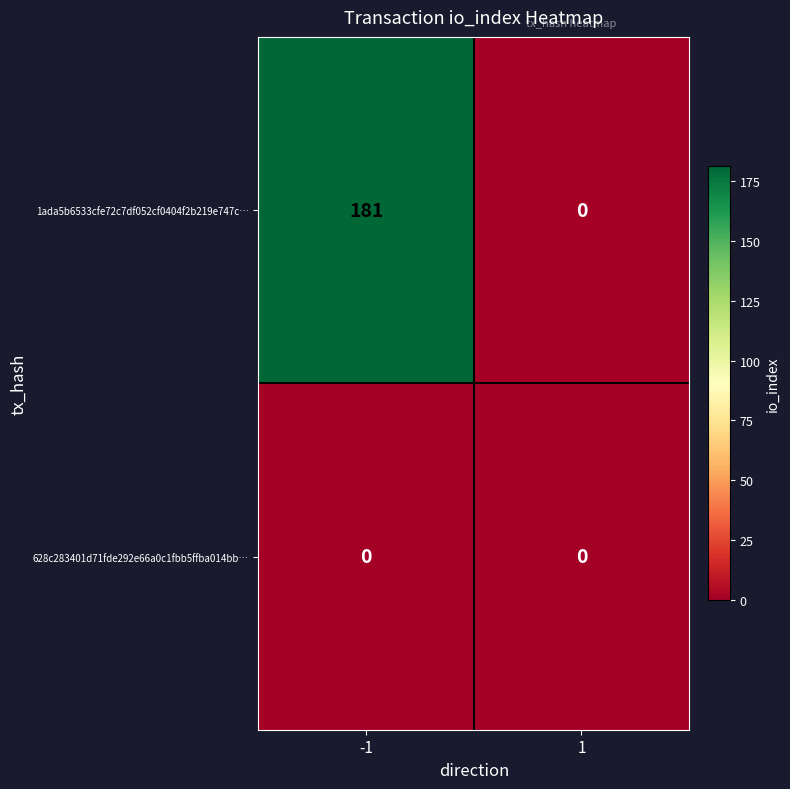

Rank the series at -1 from lowest to highest value.

628c283401d71fde292e66a0c1fbb5ffba014bb…, 1ada5b6533cfe72c7df052cf0404f2b219e747c…